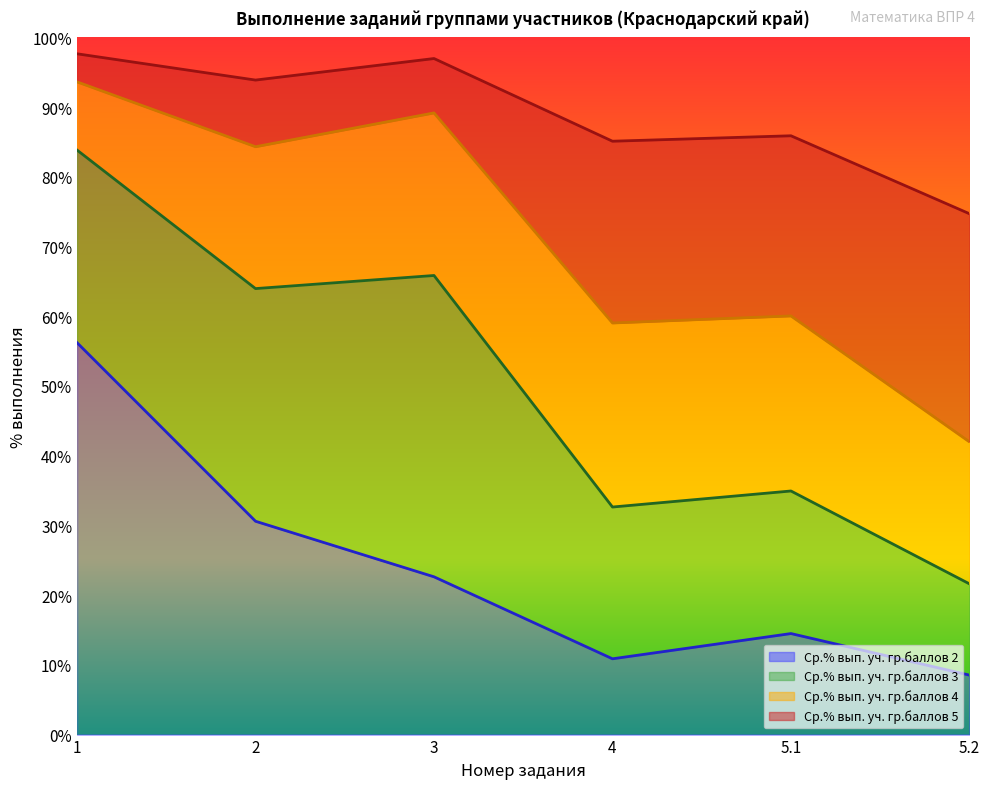

At 1, list the series in order from largest to smallest.

Ср.% вып. уч. гр.баллов 5, Ср.% вып. уч. гр.баллов 4, Ср.% вып. уч. гр.баллов 3, Ср.% вып. уч. гр.баллов 2